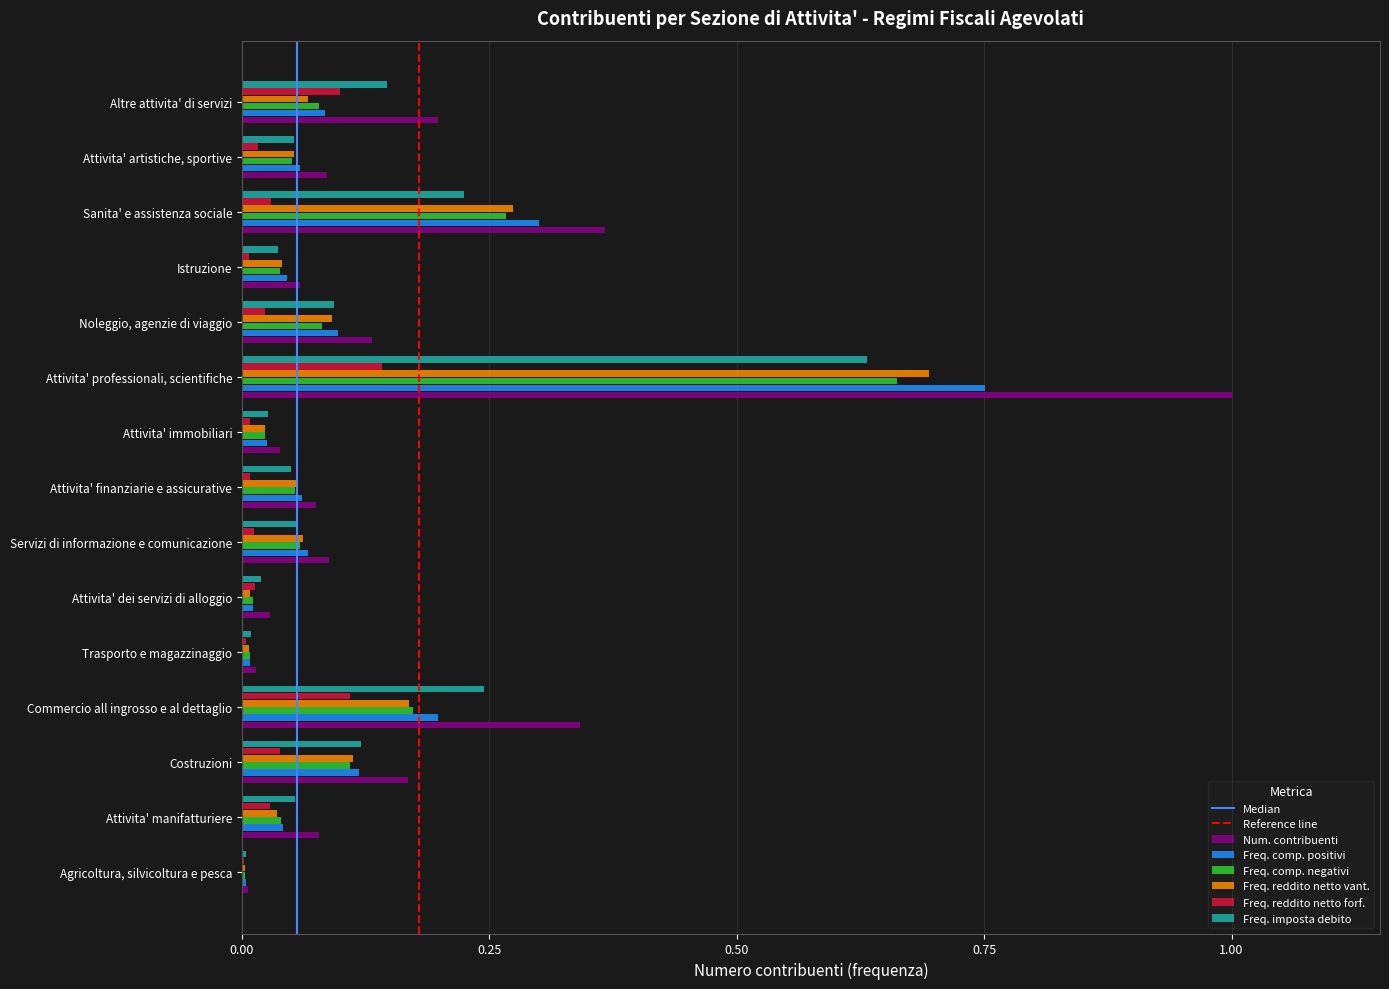

The value of Num. contribuenti at Agricoltura, silvicoltura e pesca is 0.0. True or false?

True